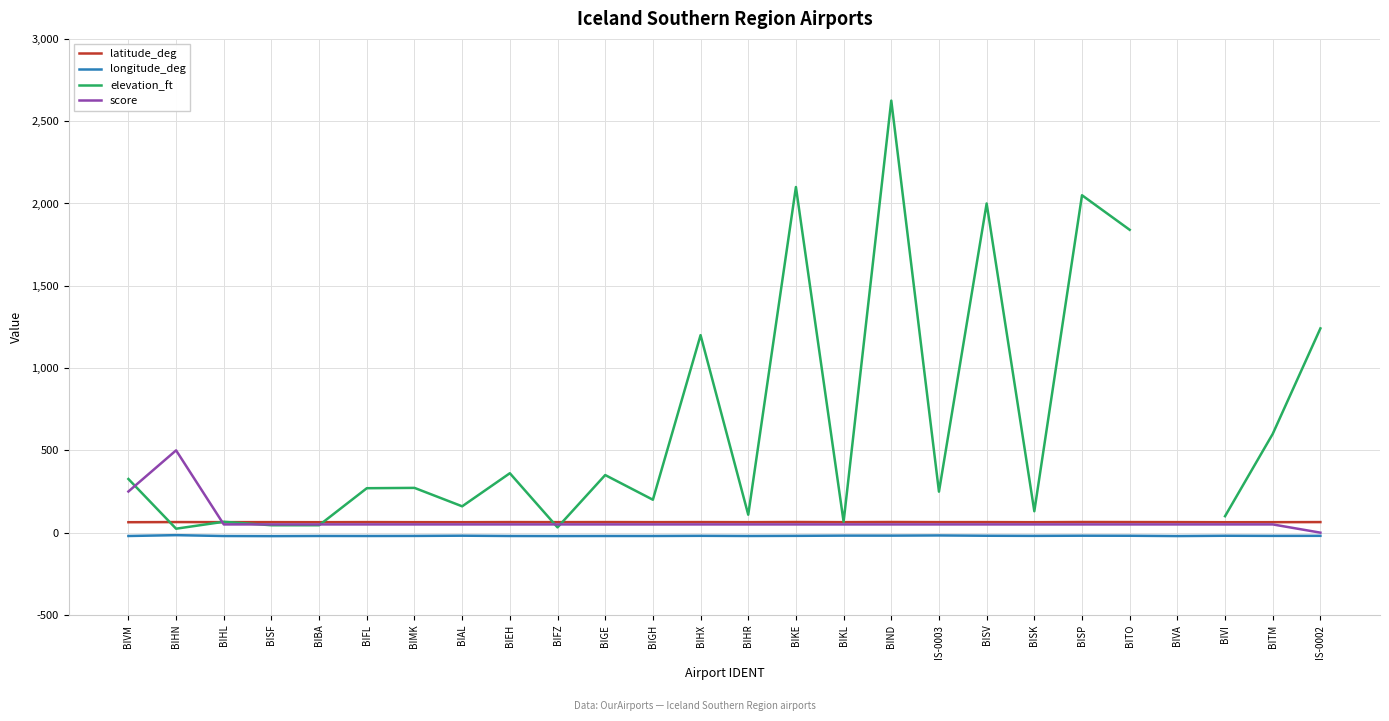

What are all the series names shown in the legend?

latitude_deg, longitude_deg, elevation_ft, score